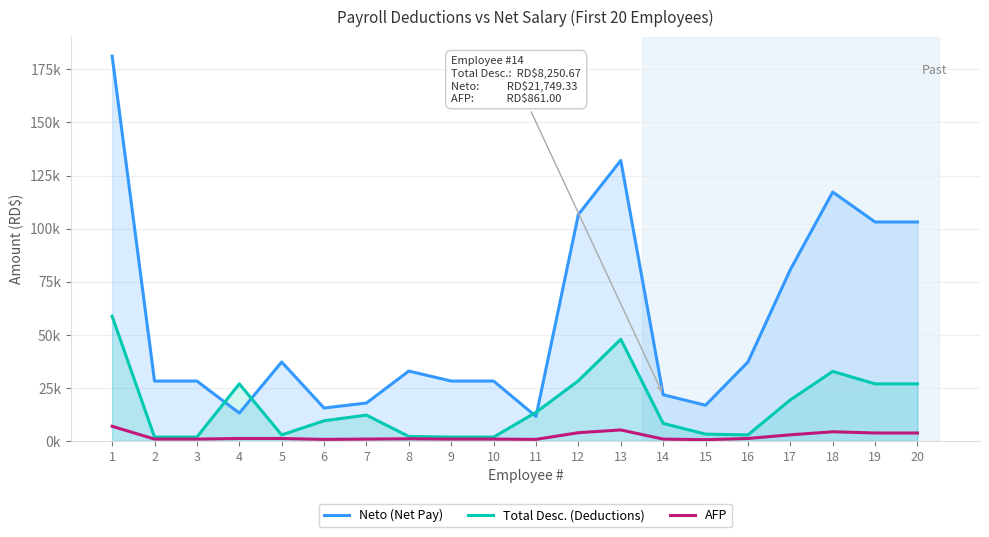

True or false: Neto (Net Pay) and AFP intersect in this chart.

False